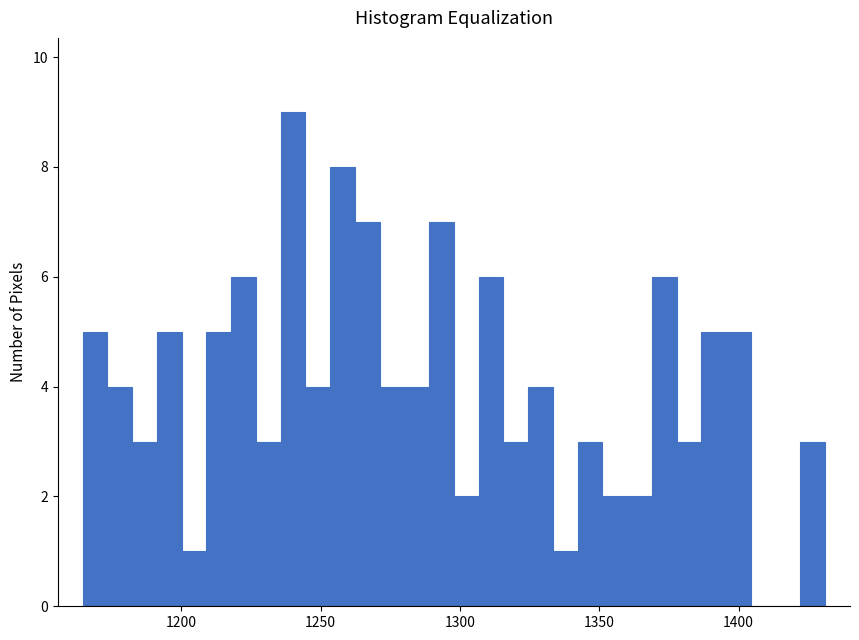

Read against the x-axis, roughly where is the centre of the tallest bar?

1240